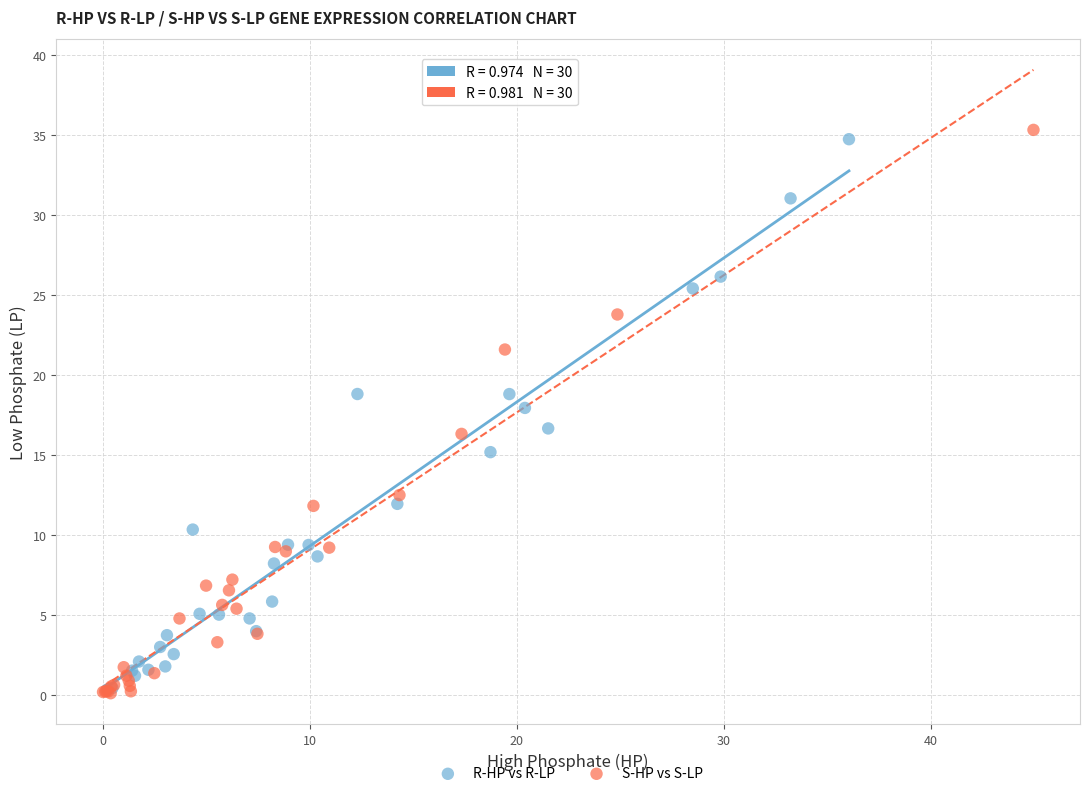

Which series has the widest spread of Y values?

S-HP vs S-LP